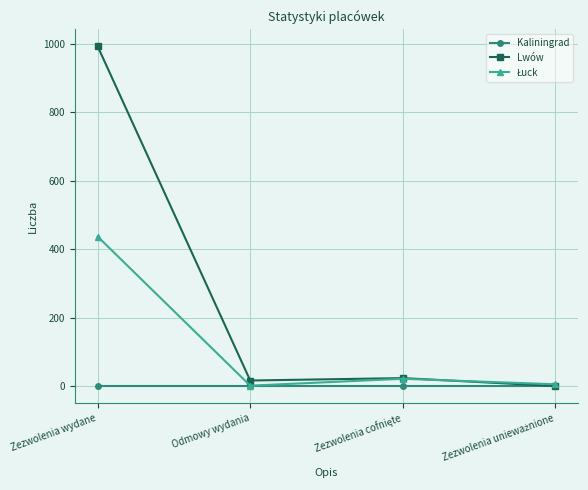

The value of Lwów at Zezwolenia wydane is 992. True or false?

True